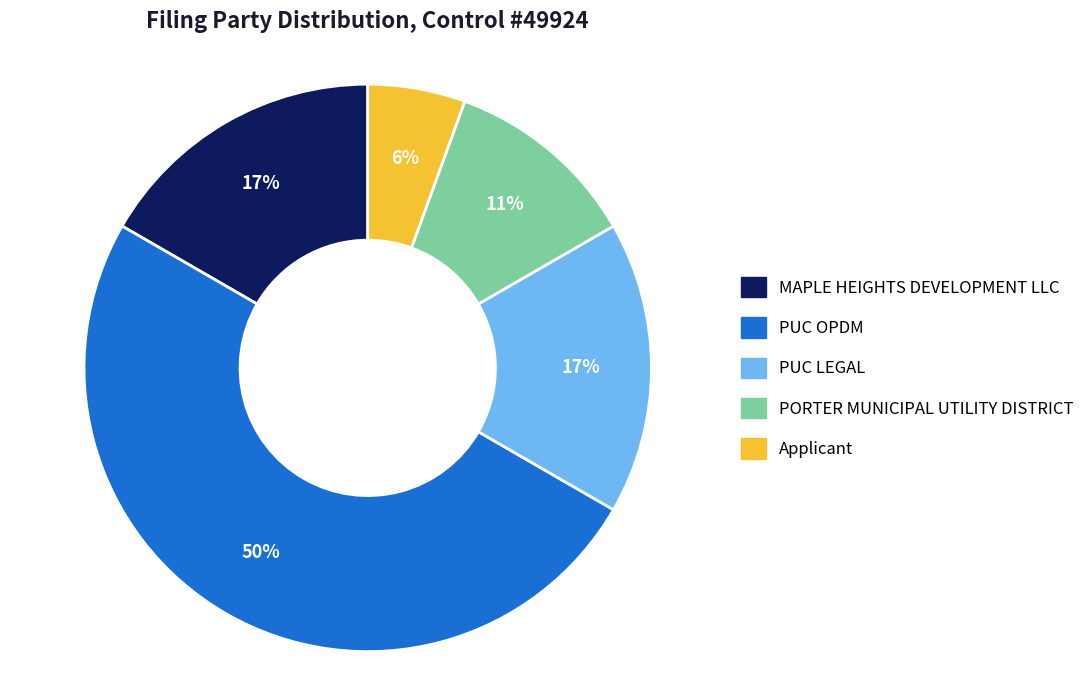

Does MAPLE HEIGHTS DEVELOPMENT LLC represent more than half of the total?

No